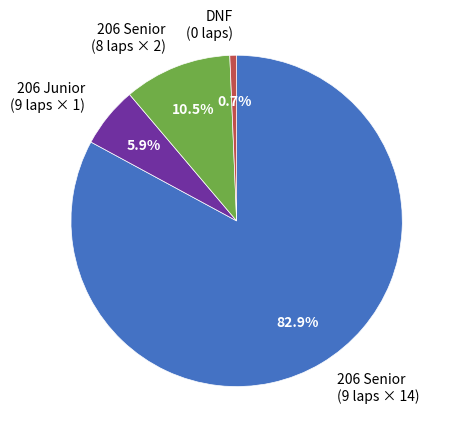

To the nearest percent, what is the average slice percentage?

25%